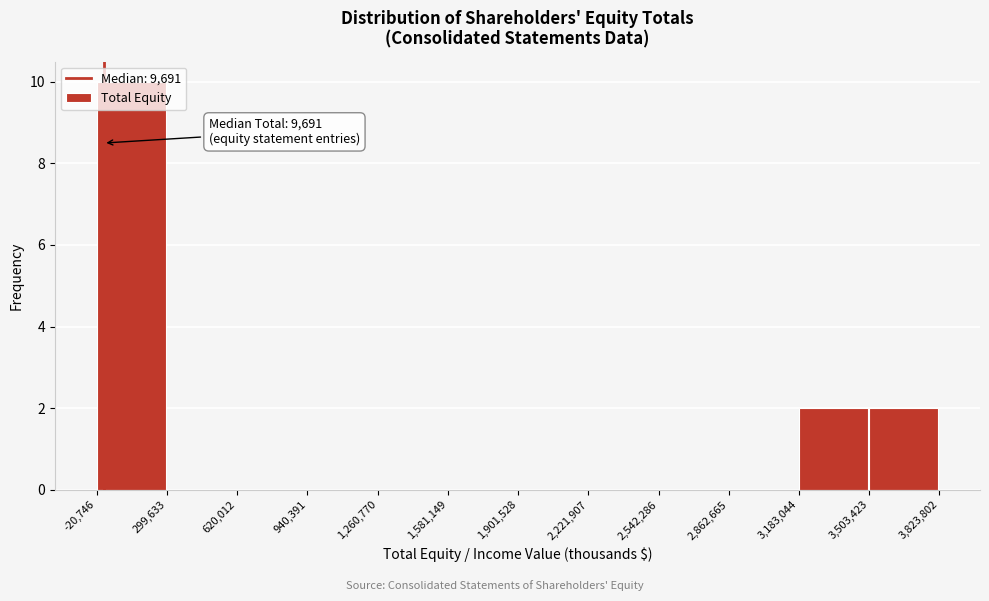

Over which range of the x-axis is the bar tallest?

-20,746 to 299,633